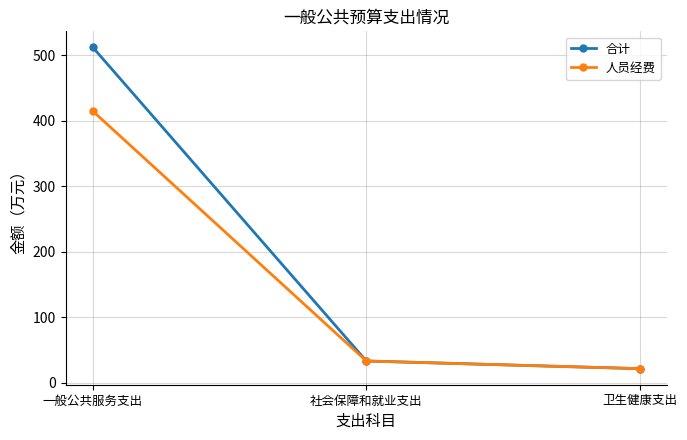

Does the chart display data point markers on the line(s)?

Yes